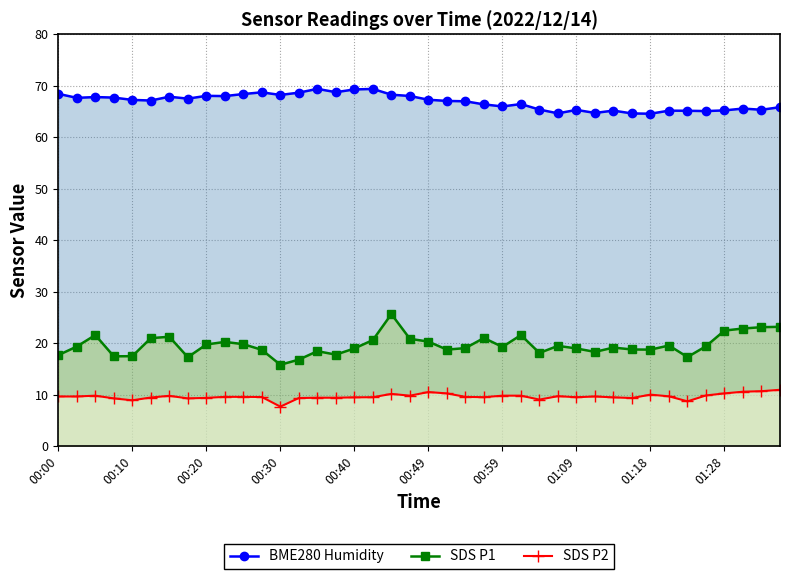

At how many categories does at least one series exceed 35?

40